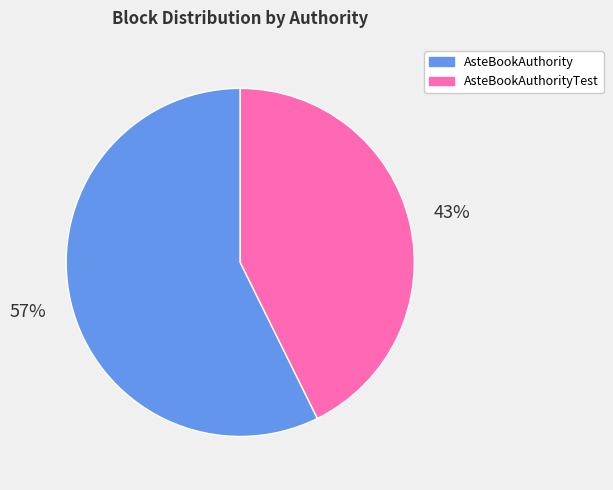

What percentage is the AsteBookAuthorityTest slice, to the nearest percent?

43%